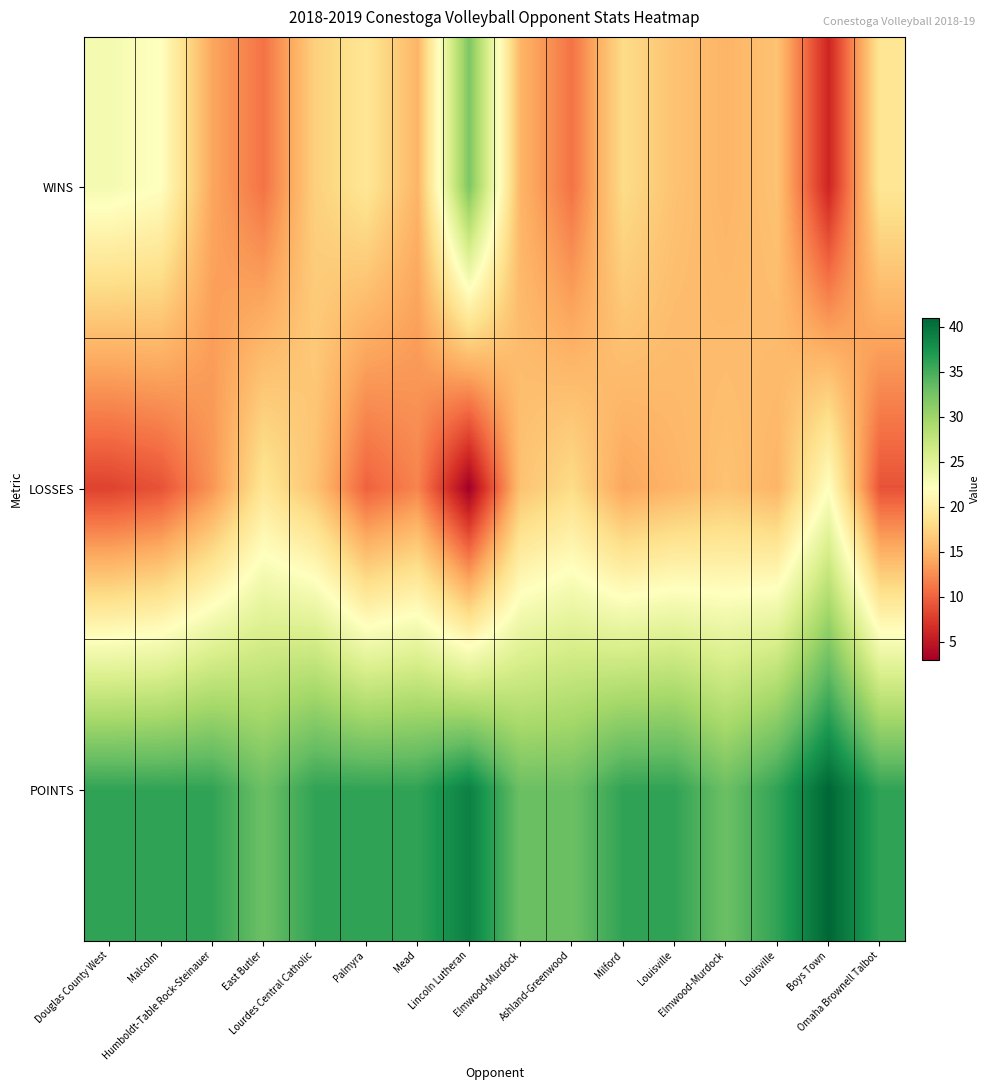

Reading left to right, transcribe all the data shown in this chart.

WINS: Douglas County West=23	Malcolm=22	Humboldt-Table Rock-Steinauer=14	East Butler=11	Lourdes Central Catholic=17	Palmyra=19	Mead=15	Lincoln Lutheran=32	Elmwood-Murdock=15	Ashland-Greenwood=11	Milford=18	Louisville=16	Elmwood-Murdock=15	Louisville=16	Boys Town=6	Omaha Brownell Talbot=19
LOSSES: Douglas County West=8	Malcolm=9	Humboldt-Table Rock-Steinauer=13	East Butler=19	Lourdes Central Catholic=16	Palmyra=10	Mead=12	Lincoln Lutheran=3	Elmwood-Murdock=16	Ashland-Greenwood=18	Milford=14	Louisville=15	Elmwood-Murdock=16	Louisville=15	Boys Town=22	Omaha Brownell Talbot=9
POINTS: Douglas County West=36	Malcolm=36	Humboldt-Table Rock-Steinauer=36	East Butler=33	Lourdes Central Catholic=36	Palmyra=36	Mead=36	Lincoln Lutheran=39	Elmwood-Murdock=33	Ashland-Greenwood=33	Milford=36	Louisville=36	Elmwood-Murdock=33	Louisville=36	Boys Town=41	Omaha Brownell Talbot=36